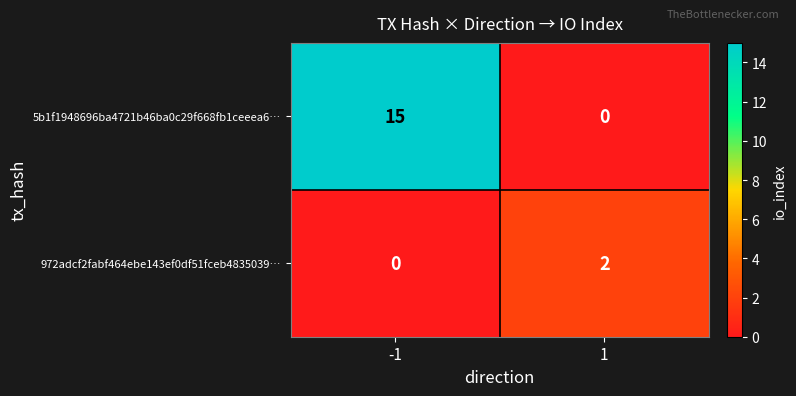

What is the sum of all 5b1f1948696ba4721b46ba0c29f668fb1ceeea6… values?

15